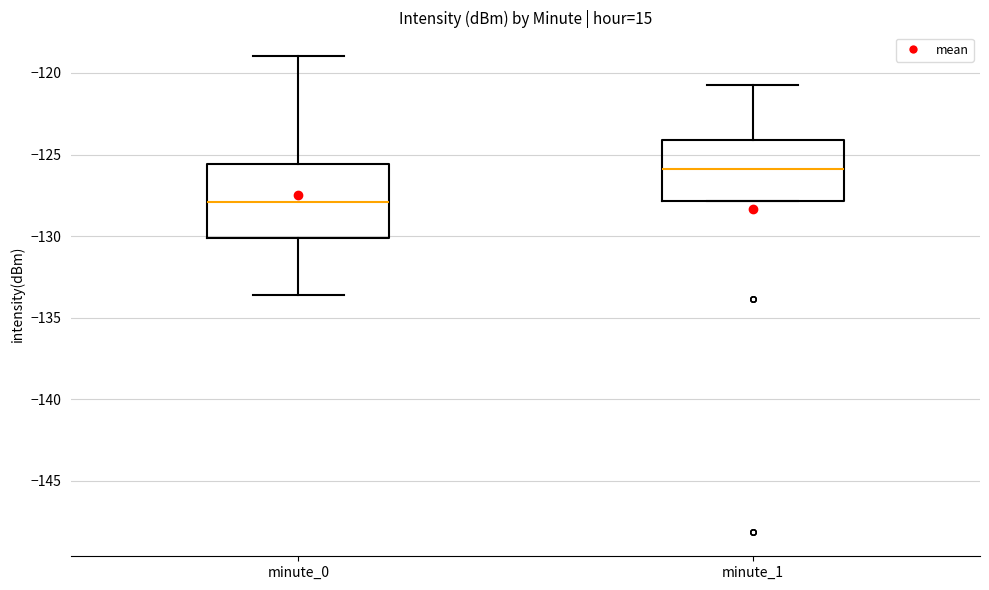

Where is the upper edge of the box for minute_0 on the y-axis? The values are not printed on the chart, so give them approximately, as read against the axis.

-125.5